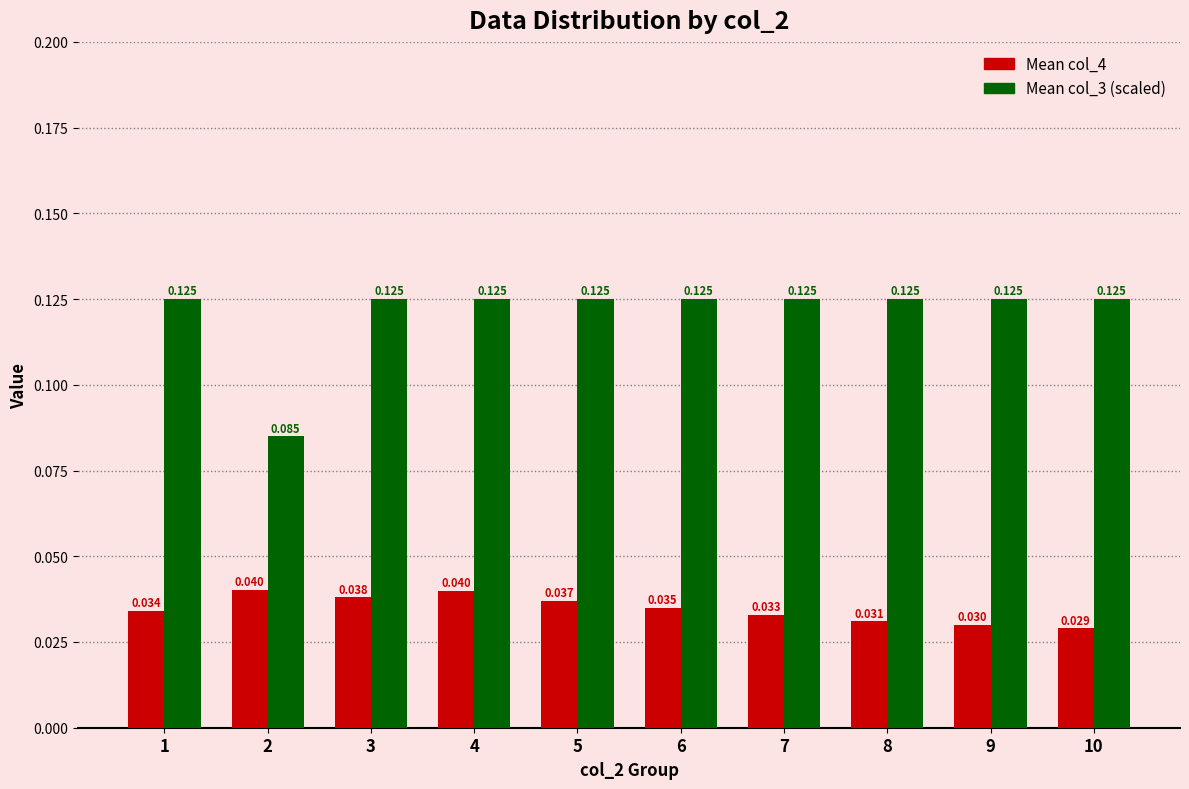

At 10, list the series in order from largest to smallest.

Mean col_3 (scaled), Mean col_4